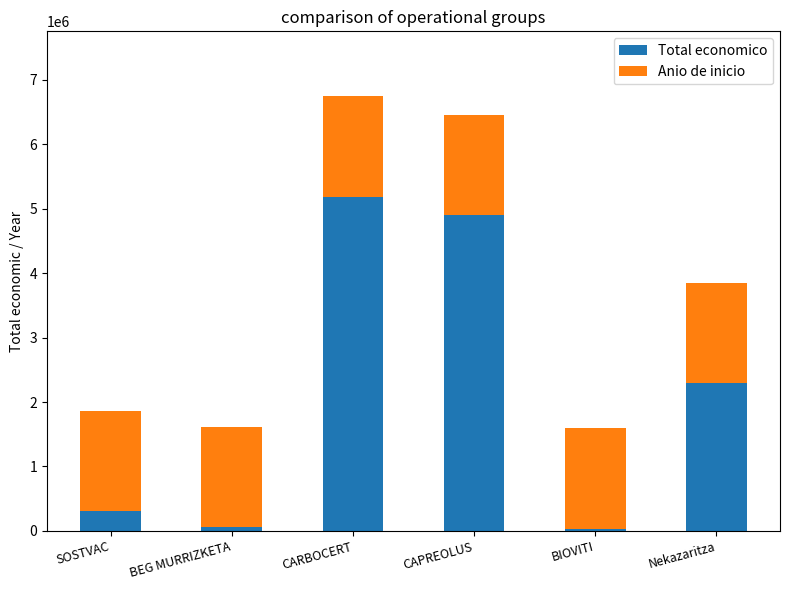

What is the total value across all series at CAPREOLUS?

6458821.5